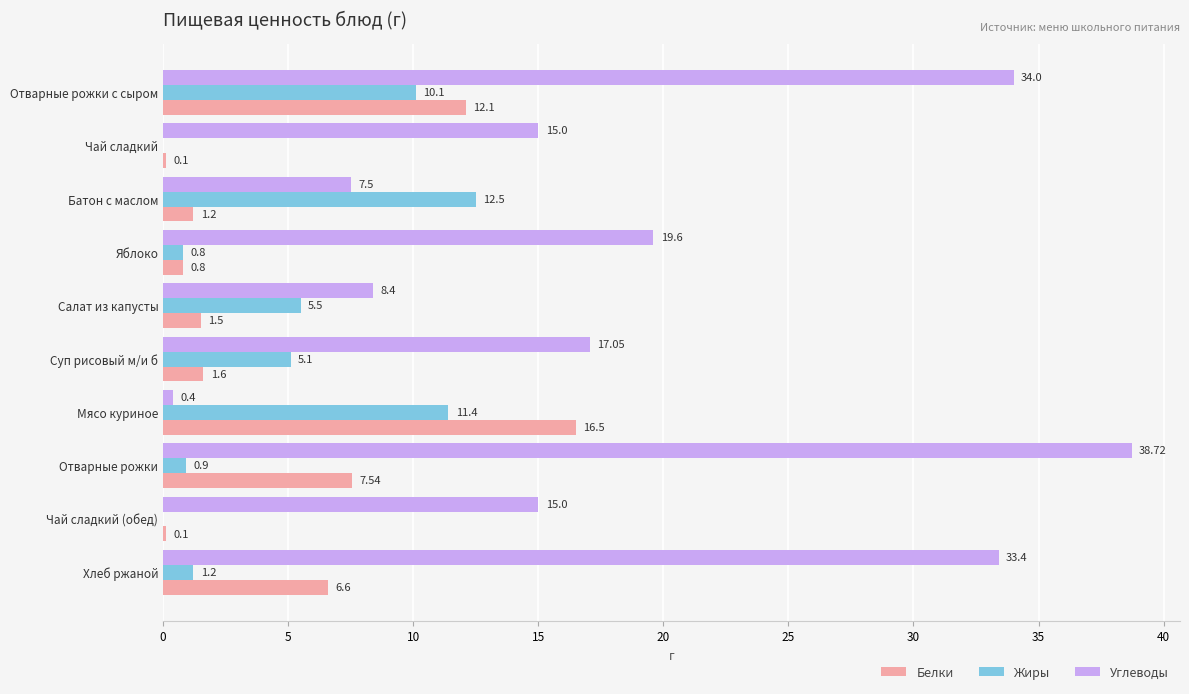

Which series has the largest range (max minus min)?

Углеводы